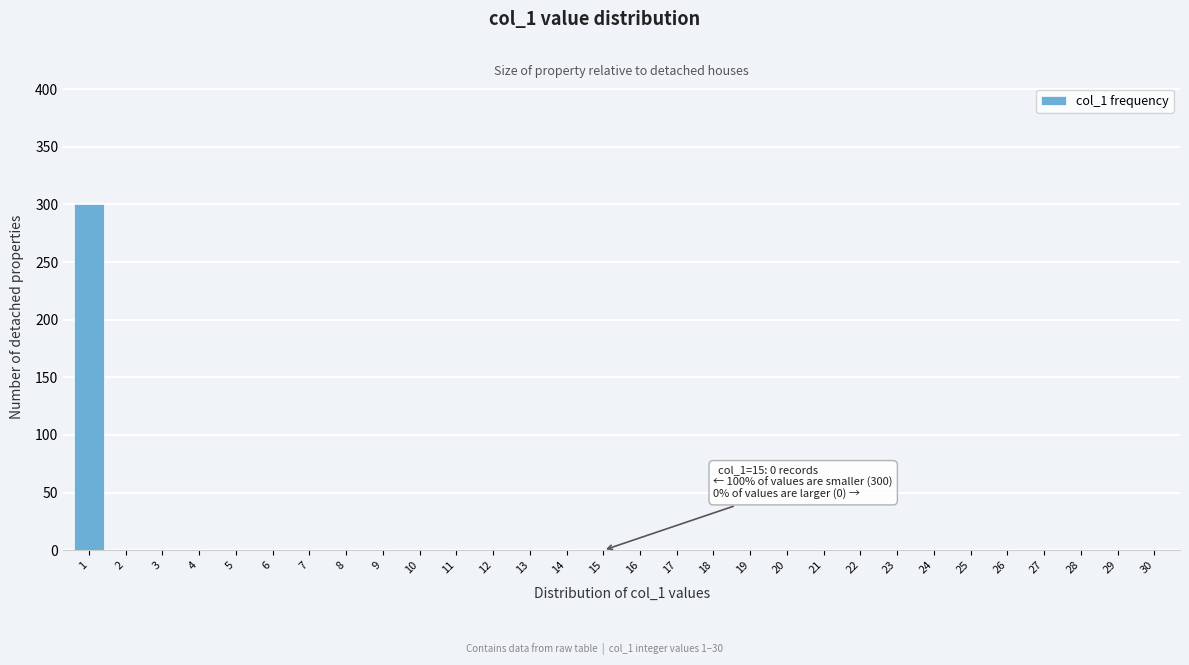

Reading left to right, extract all data points from this chart.

1=300	2=0	3=0	4=0	5=0	6=0	7=0	8=0	9=0	10=0	11=0	12=0	13=0	14=0	15=0	16=0	17=0	18=0	19=0	20=0	21=0	22=0	23=0	24=0	25=0	26=0	27=0	28=0	29=0	30=0